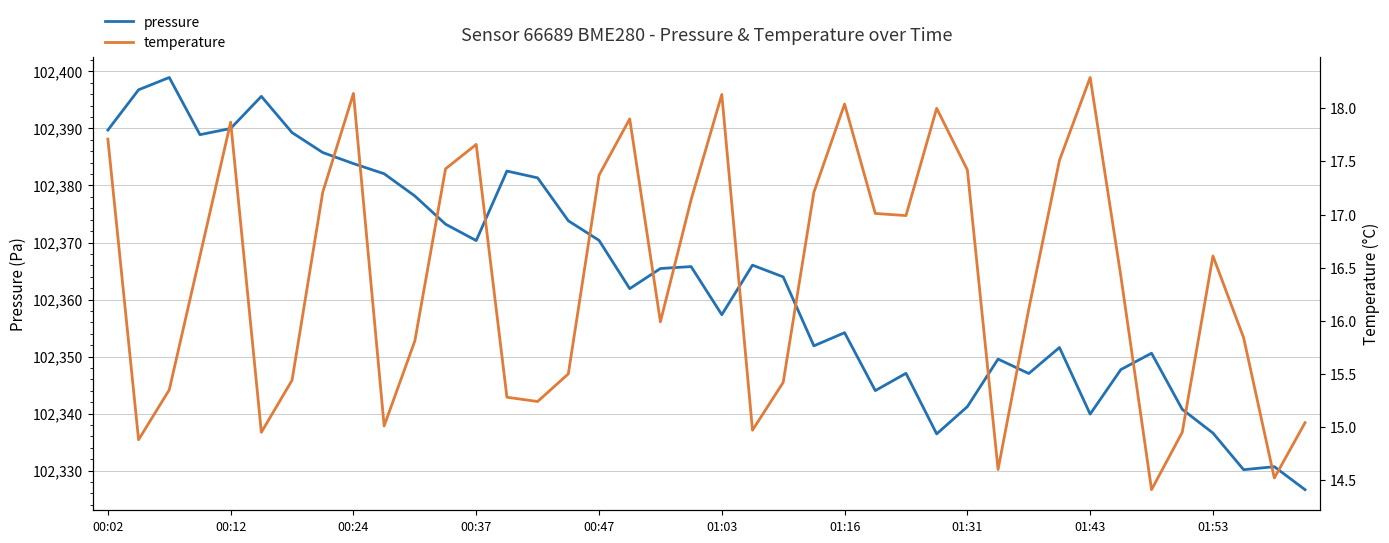

What is the sum of all pressure values?

4094537.3